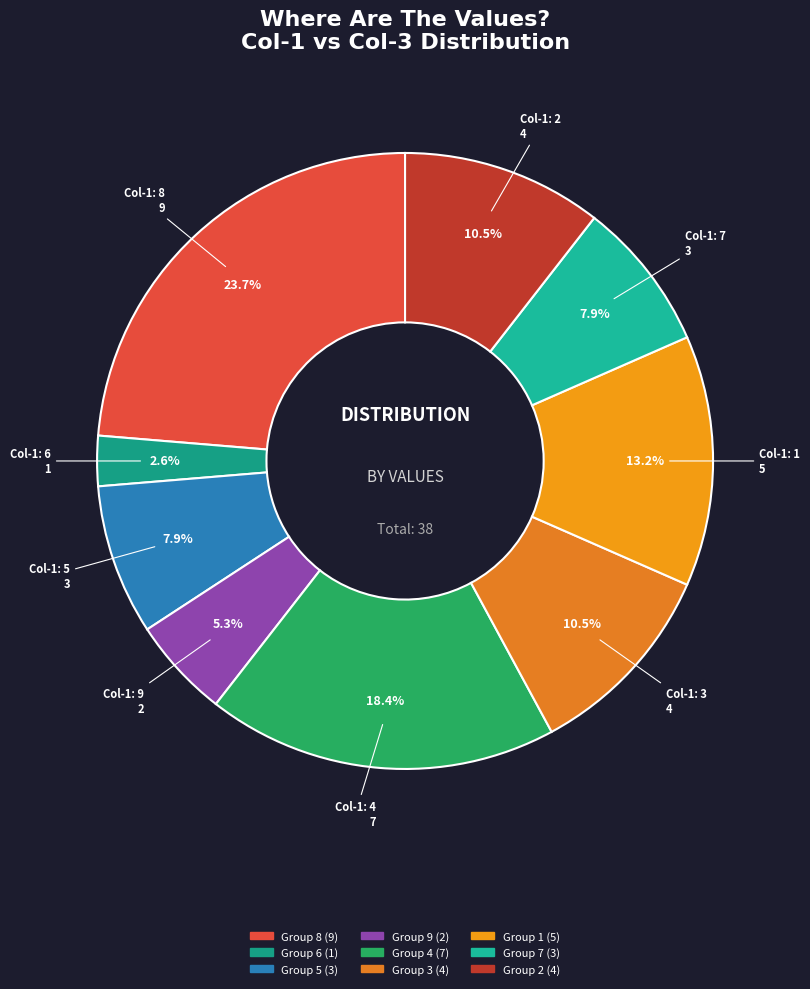

To the nearest percent, what is the average slice percentage?

11%